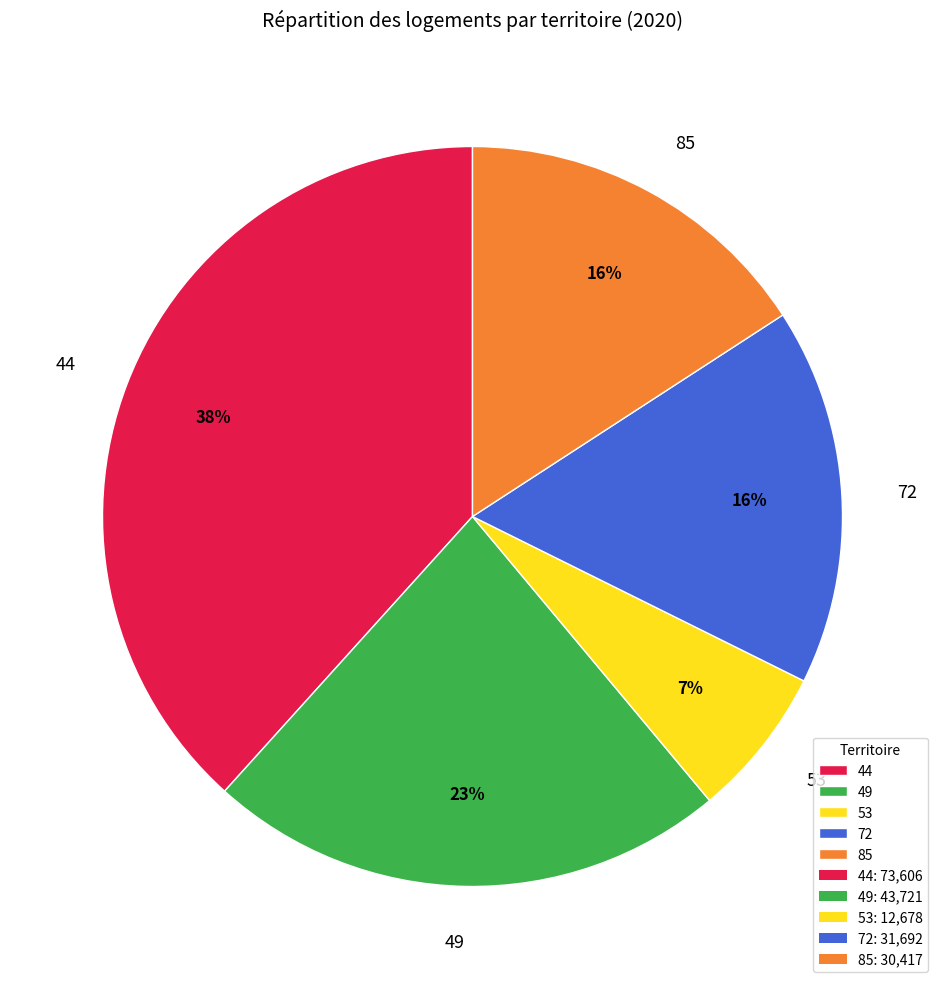

What percentage is the 44 slice, to the nearest percent?

38%